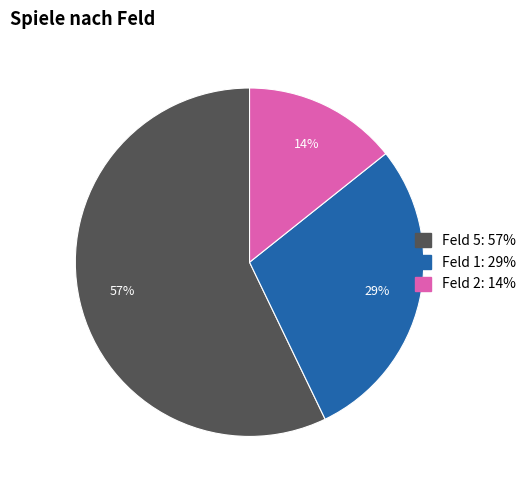

To the nearest percent, what is the average slice percentage?

33%